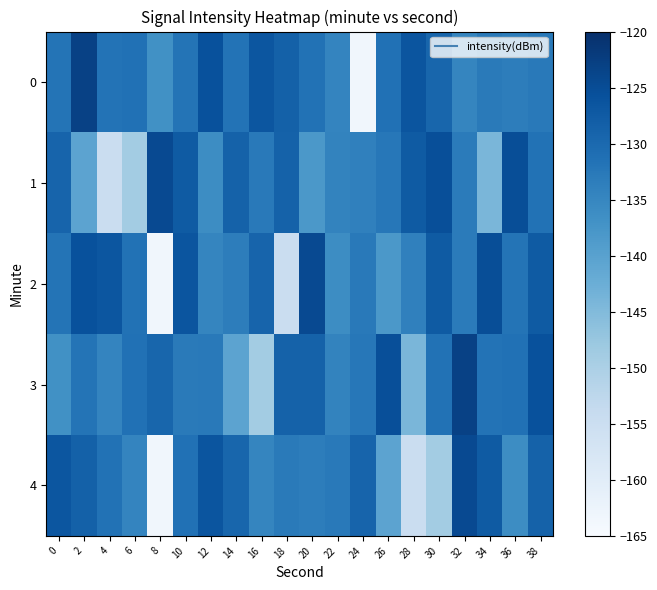

At which category is the sum across all series the highest?

38